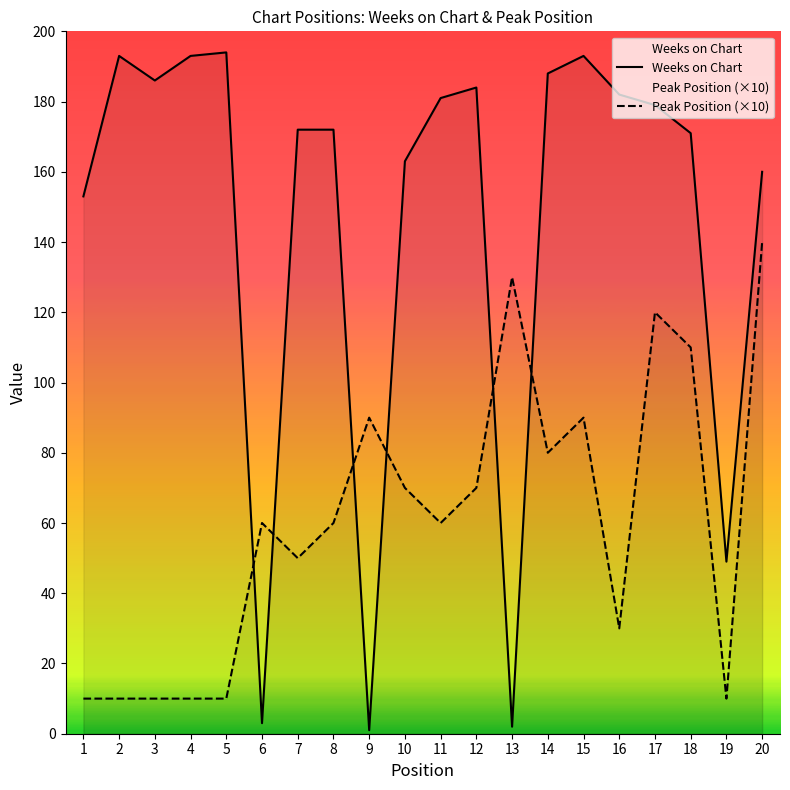

What is the sum of all Weeks on Chart values?

2919